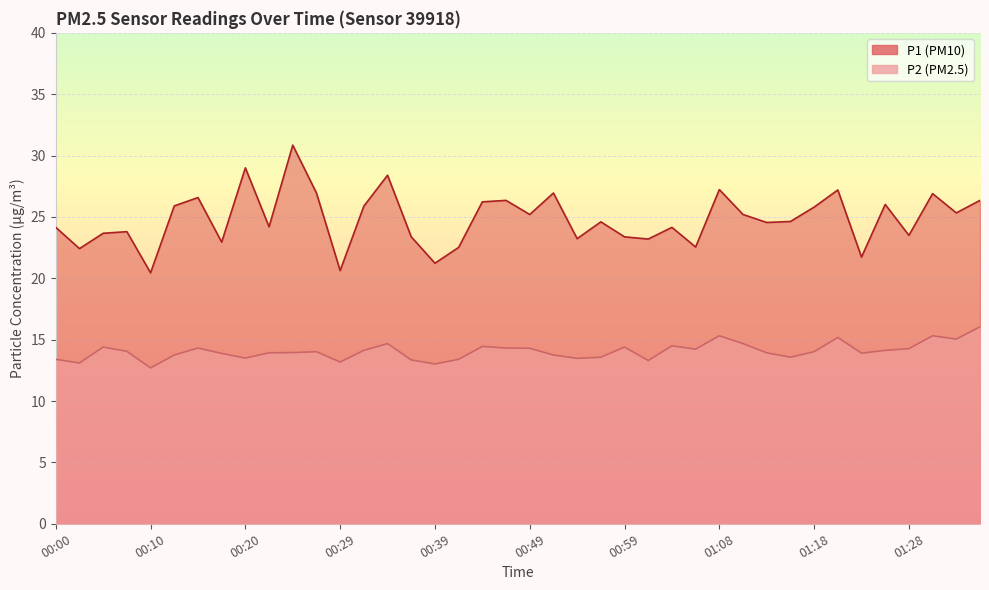

True or false: P1 and P2 cross at least once.

False